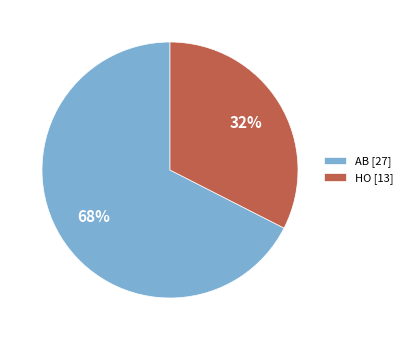

Combined, do HO and AB account for over 50%?

Yes